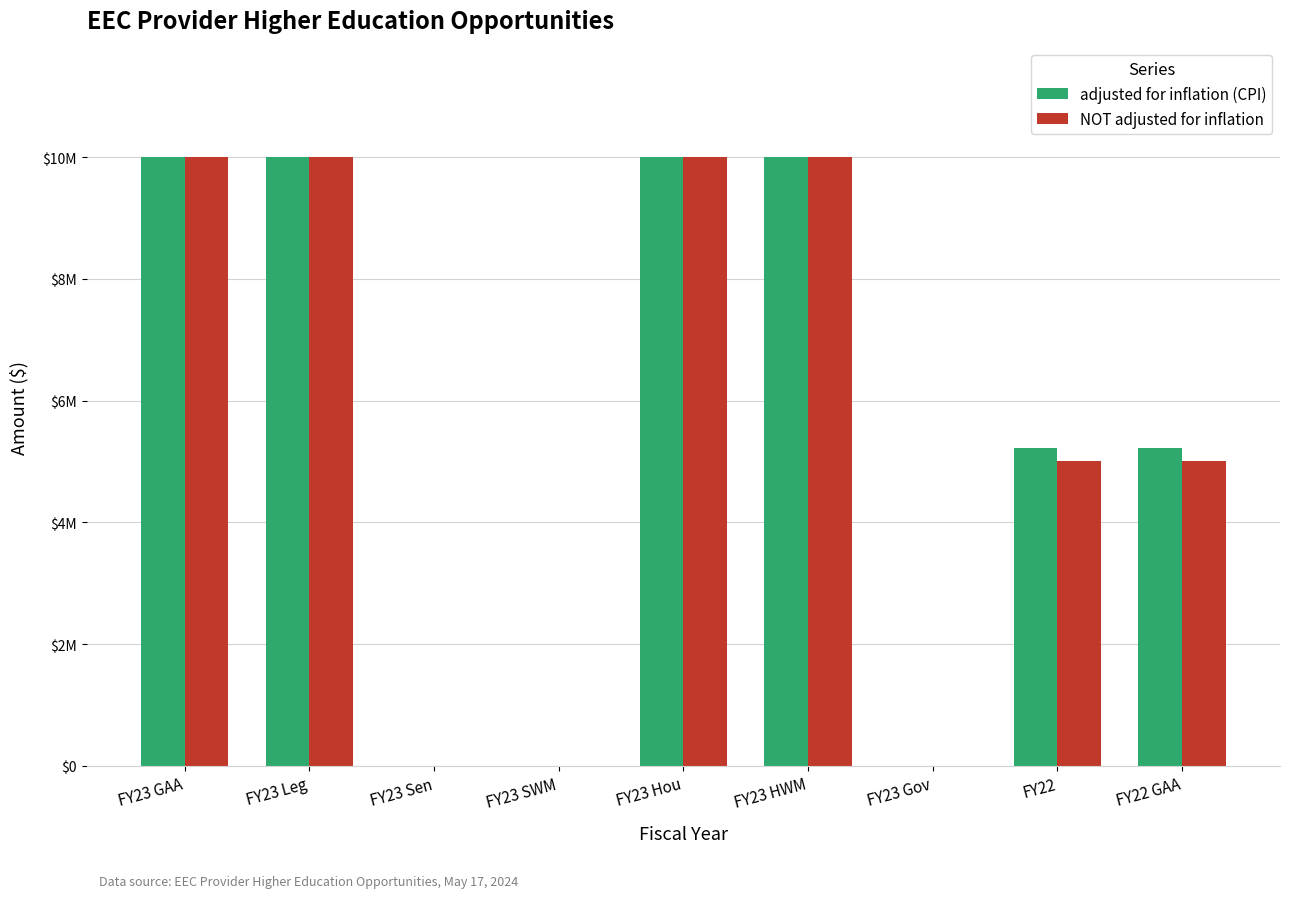

What is the difference between the adjusted for inflation (CPI) values at FY23 GAA and FY23 Sen?

10000000